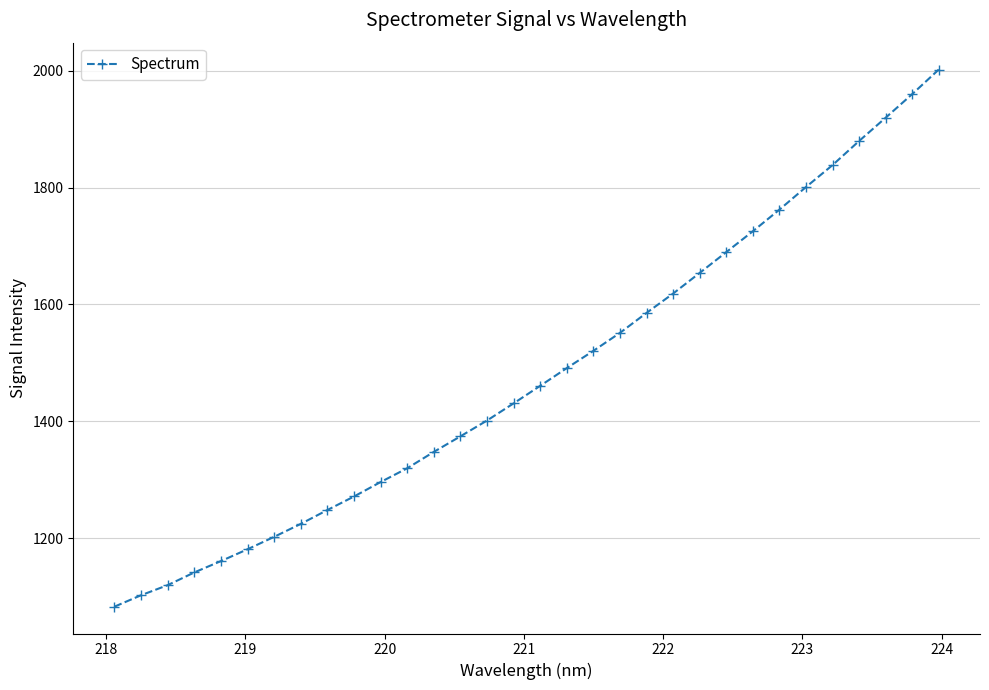

What is the sum of all values?

47368.0